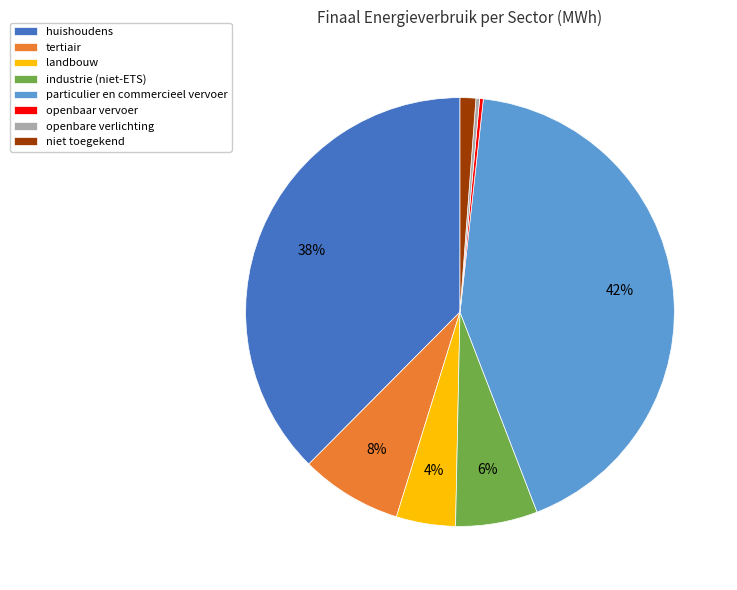

Is there any slice that represents more than half of the pie?

No